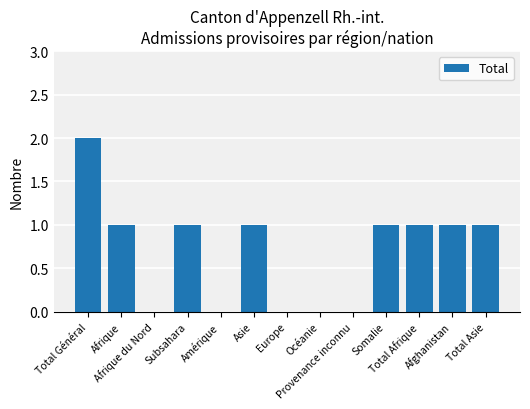

Read the value at Total Général.

2